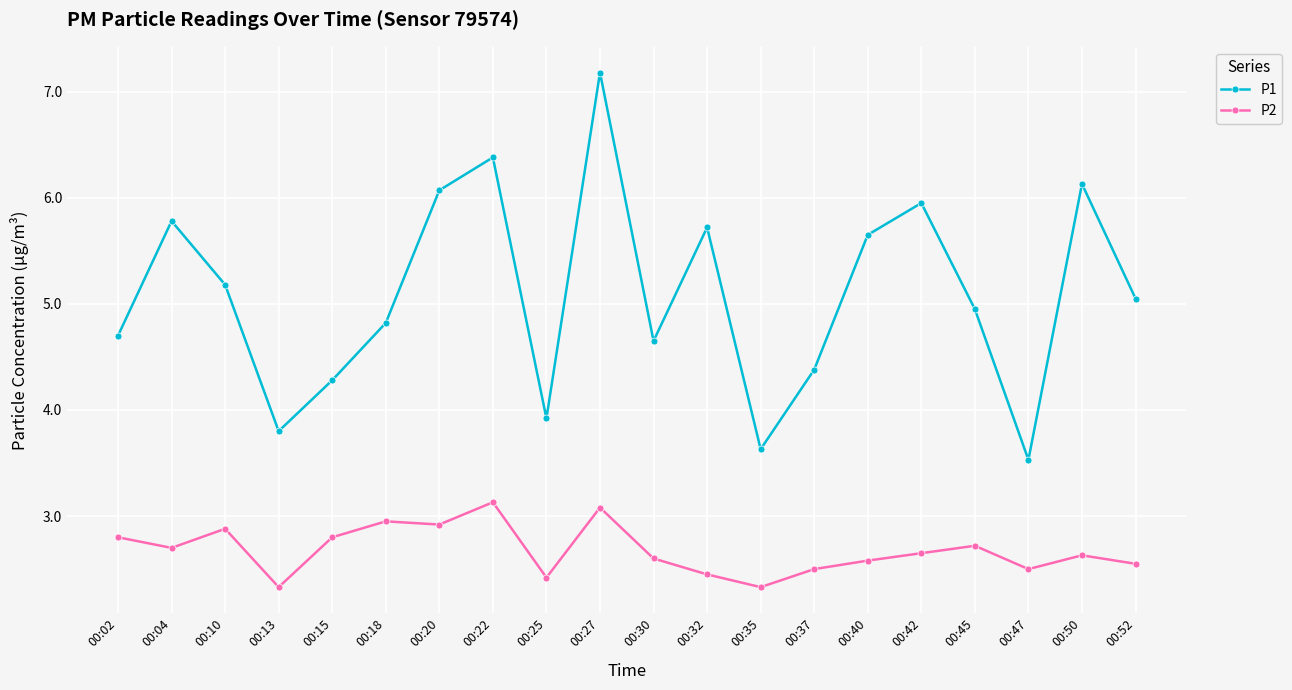

What value does the P2 series have at 00:15?

2.8